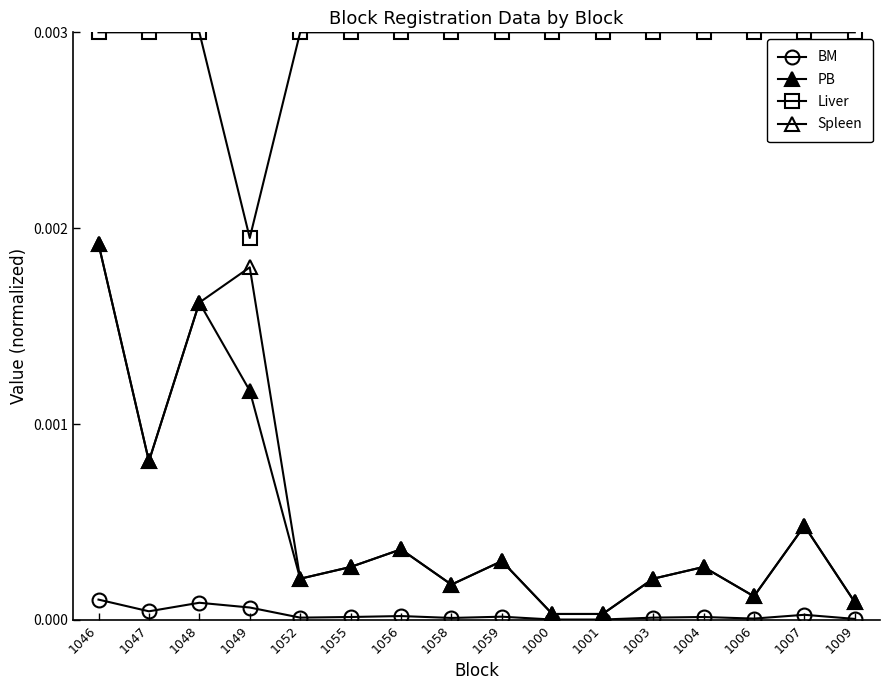

How many categories are shown in the chart?

16